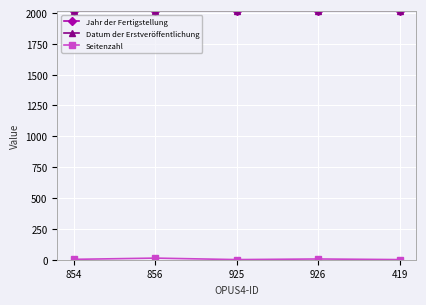

List the labels in order of Seitenzahl value, smallest first.

925, 419, 854, 926, 856